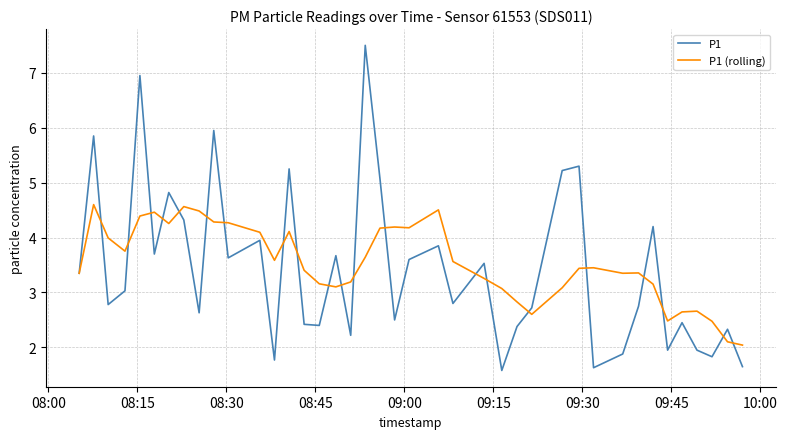

What is the greatest value displayed?

7.5